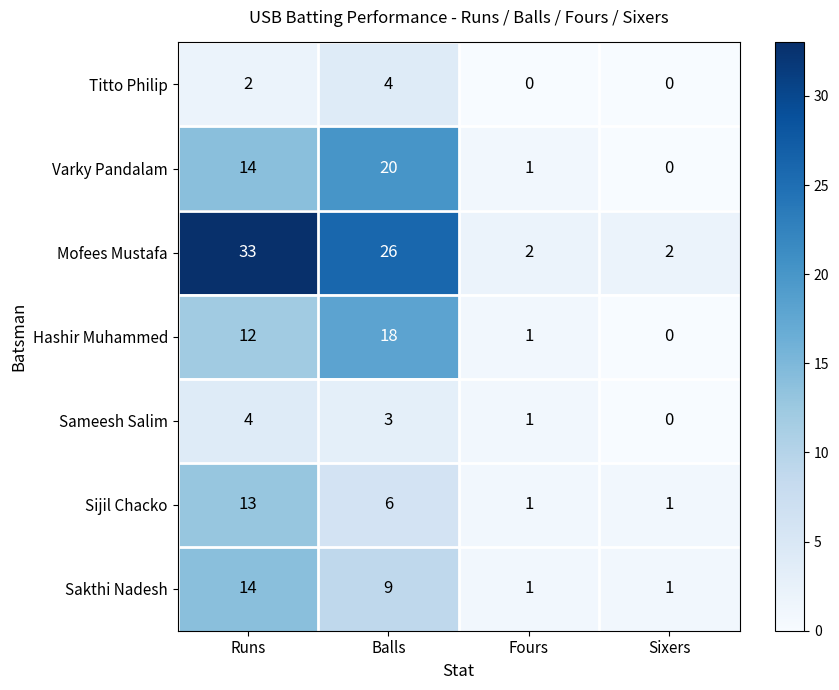

How many series are shown in this chart?

7